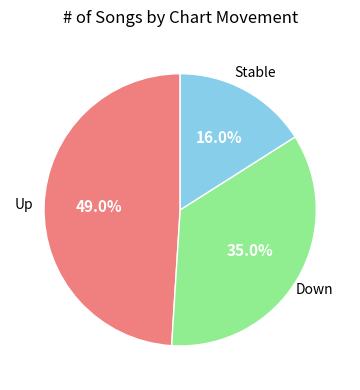

Do Down and Up together represent more than half of the pie?

Yes